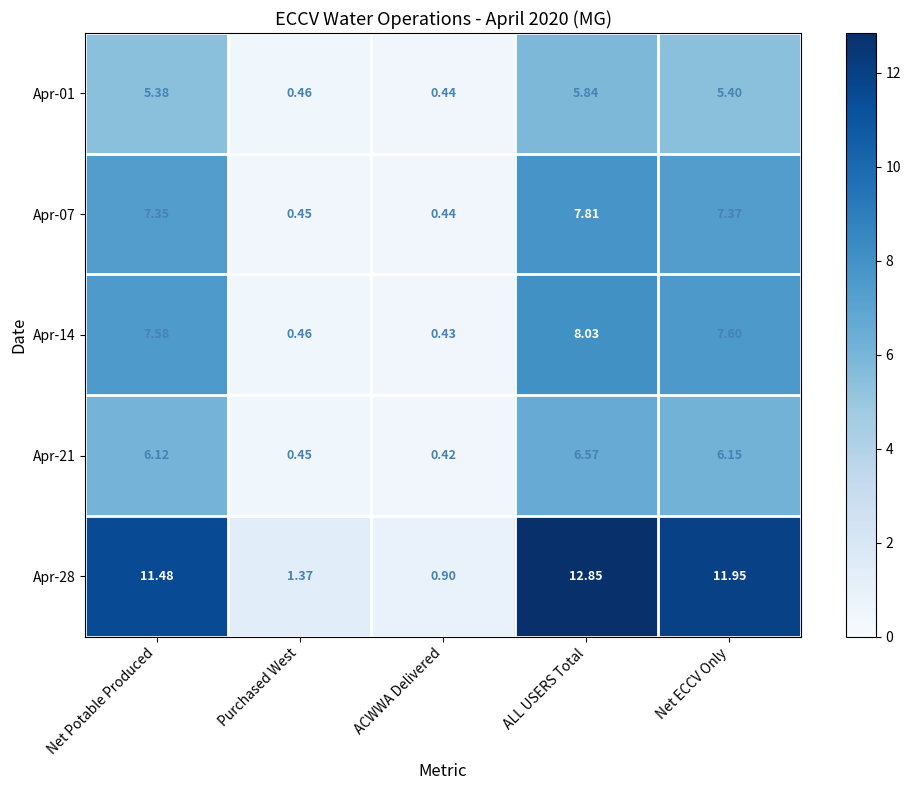

List the labels in order of Apr-21 value, smallest first.

ACWWA Delivered, Purchased West, Net Potable Produced, Net ECCV Only, ALL USERS Total